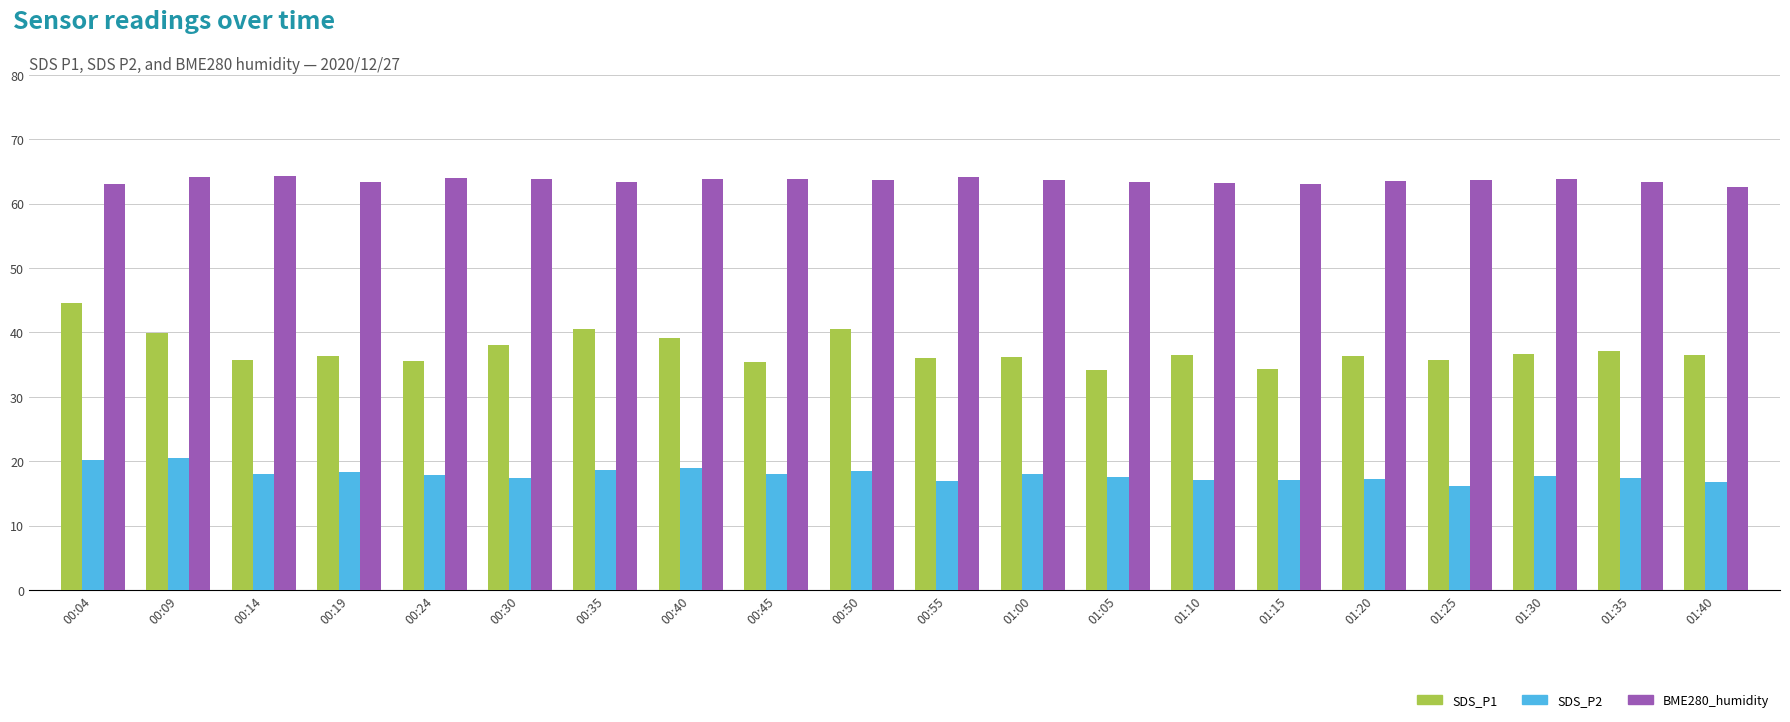

What is the minimum value for SDS_P1?

34.2